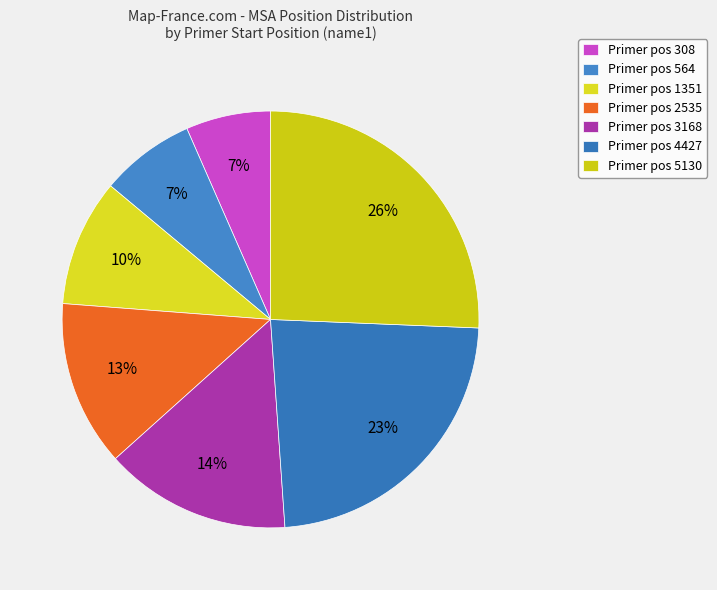

Rank the categories by value from highest to lowest.

5130, 4427, 3168, 2535, 1351, 564, 308